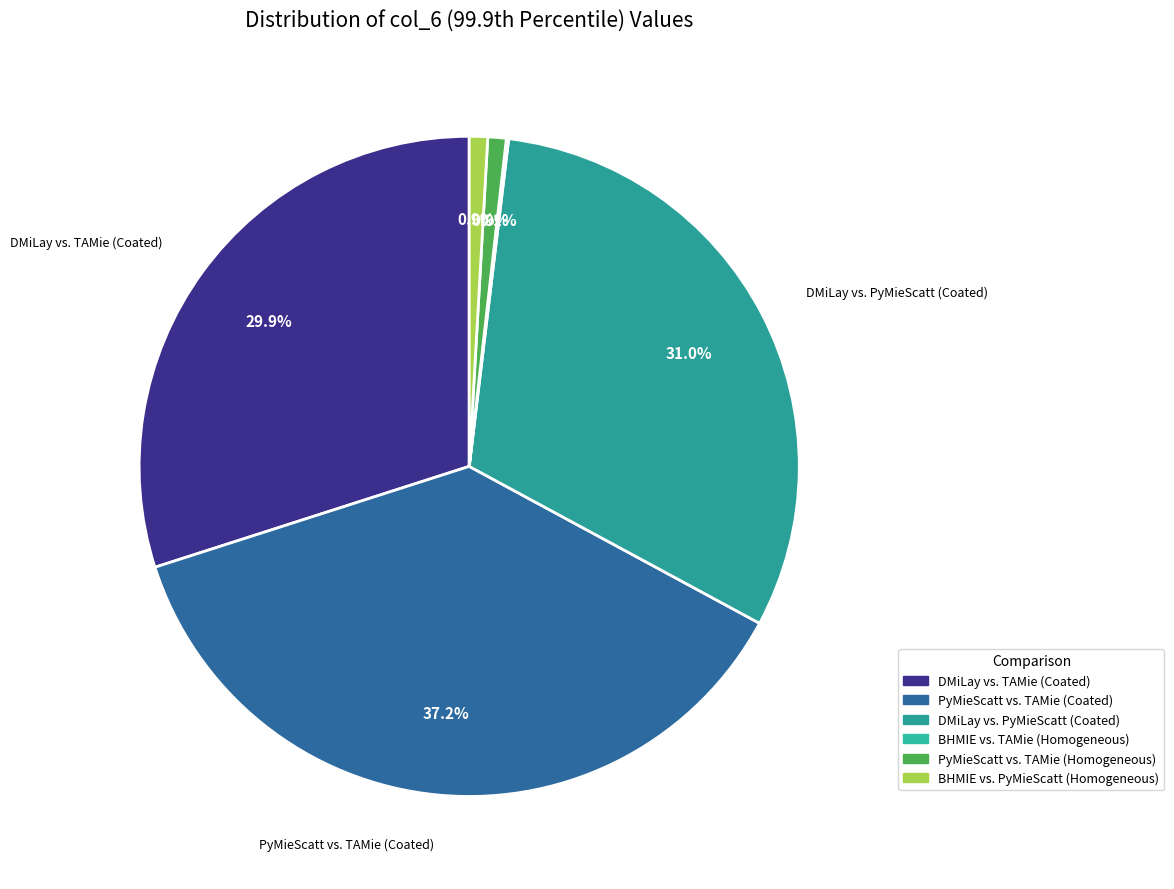

Do DMiLay vs. TAMie (Coated) and BHMIE vs. TAMie (Homogeneous) together represent more than half of the pie?

No